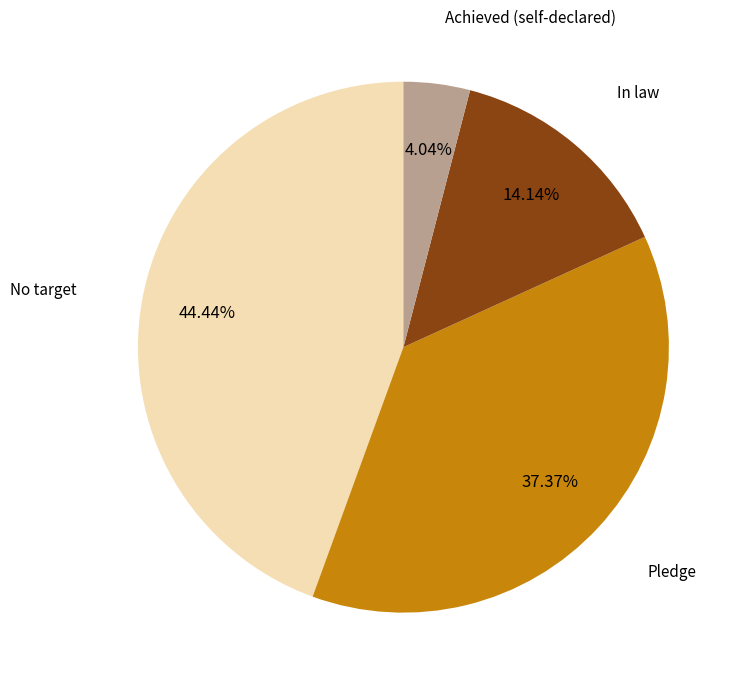

Does any single category account for the majority?

No